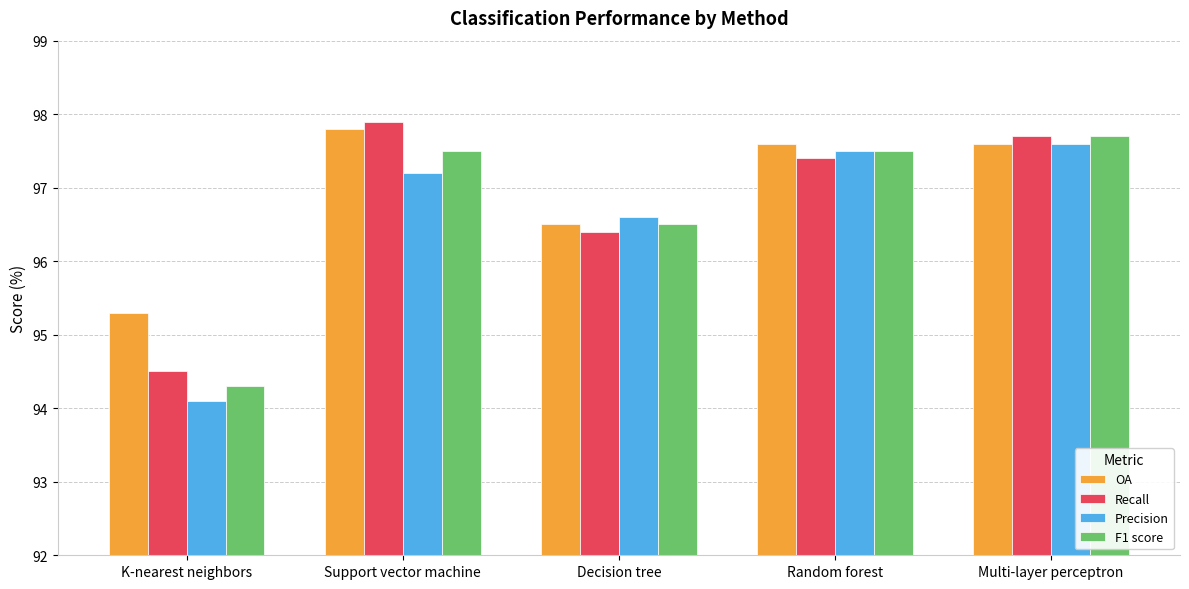

What is the difference between the Recall values at Random forest and Decision tree?

1.0